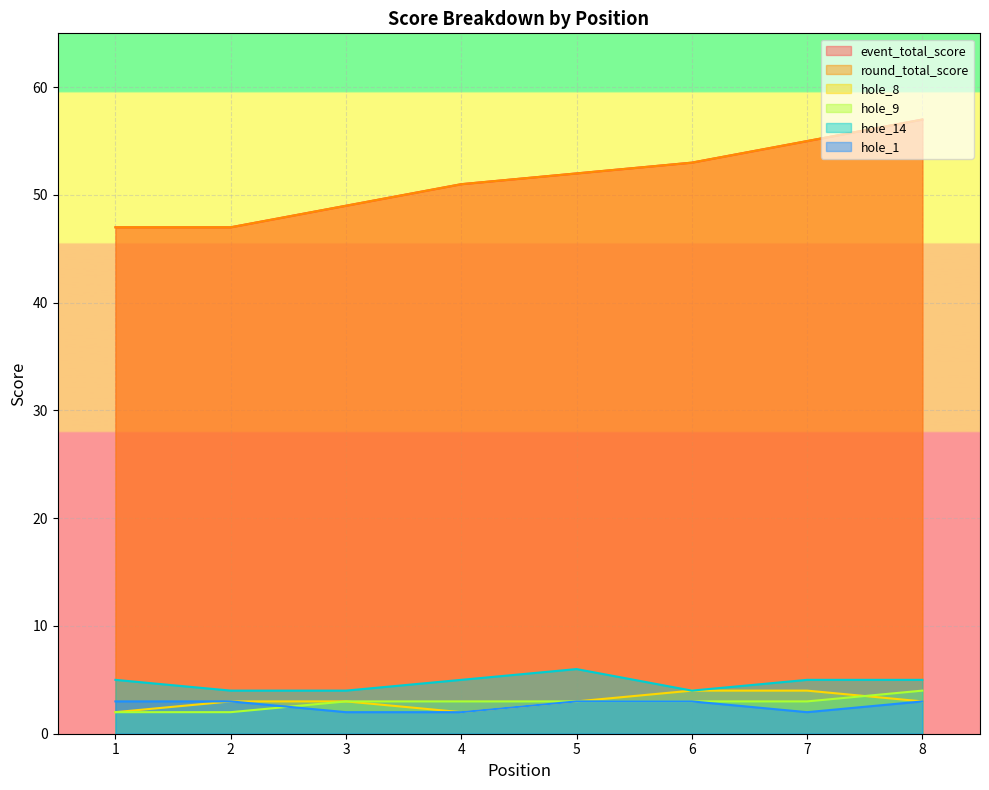

Where does the hole_14 series first go above 5?

5